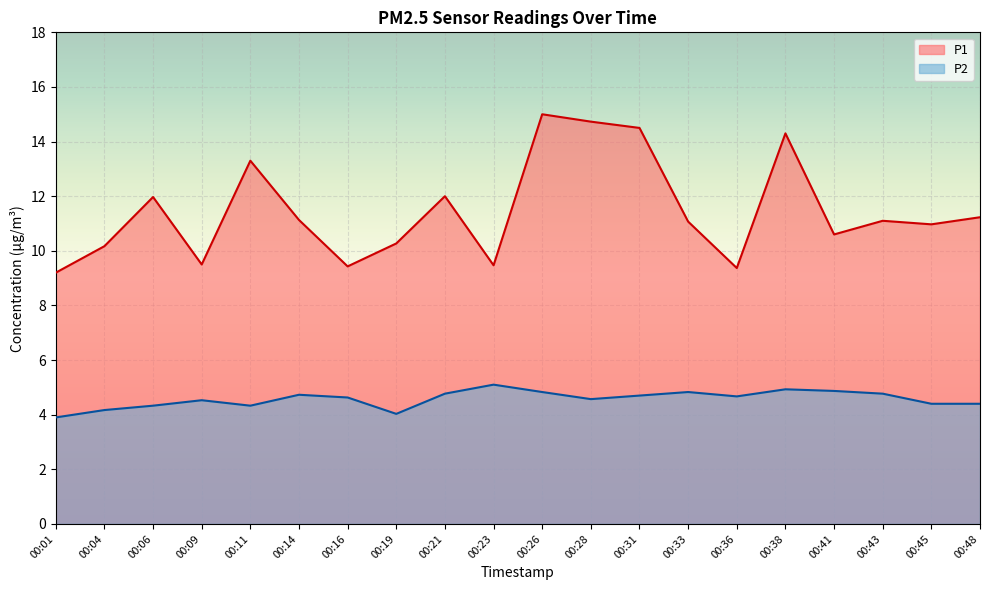

How many values in the P1 series exceed 11?

11